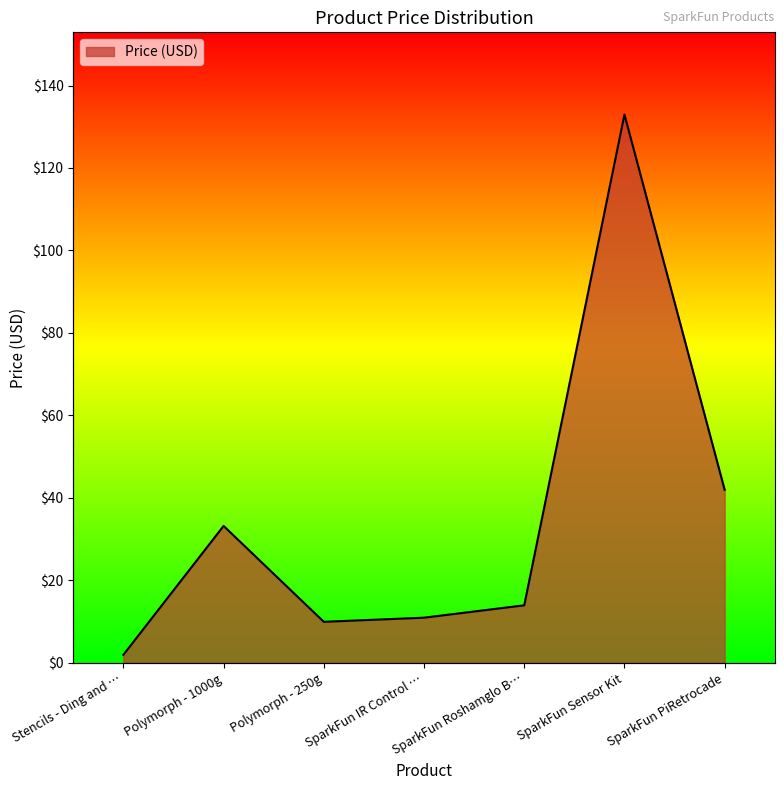

What is the sum of all values?

244.9